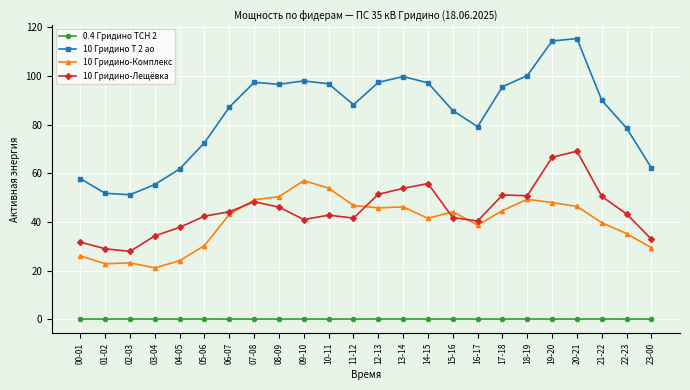

What is the difference between the second highest and second lowest values in the 10 Гридино-Комплекс series?

31.1